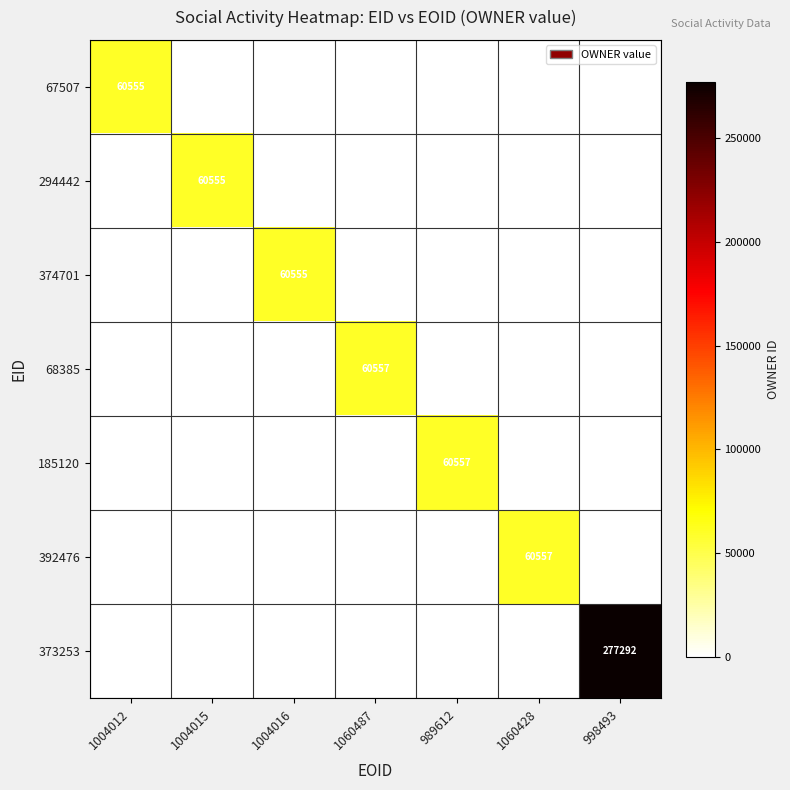

Rank the series at 989612 from highest to lowest value.

185120, 67507, 294442, 374701, 68385, 392476, 373253